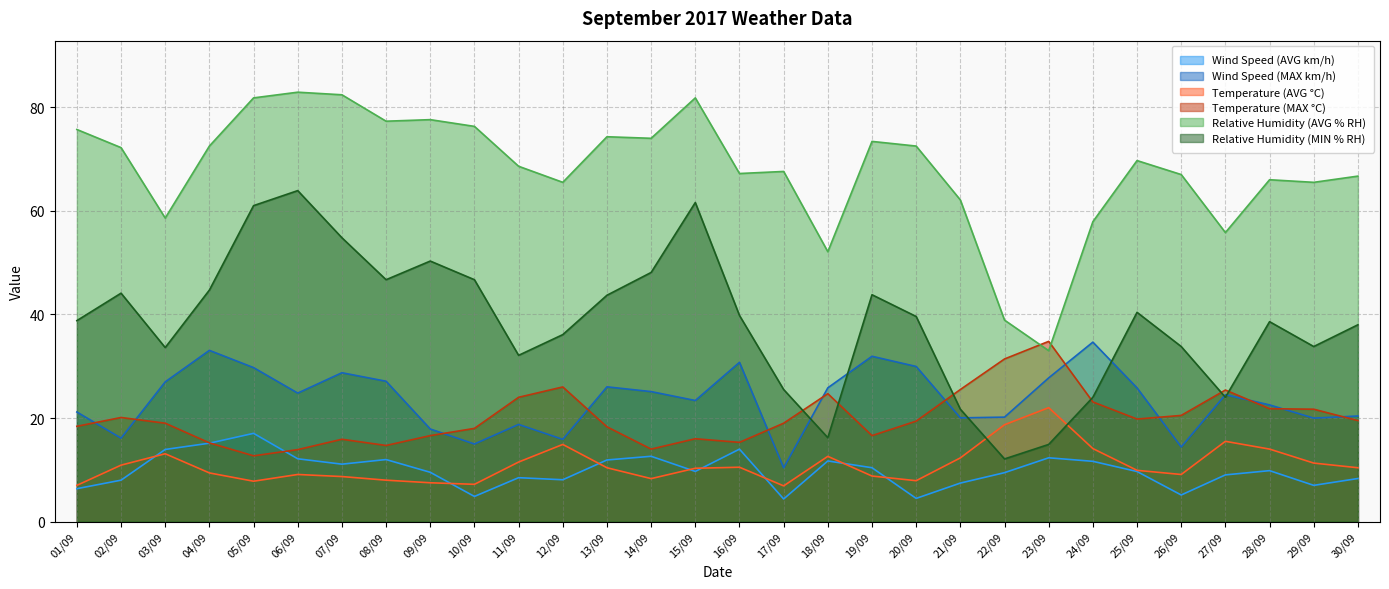

What is the label of the 22nd point from the right?

09/09